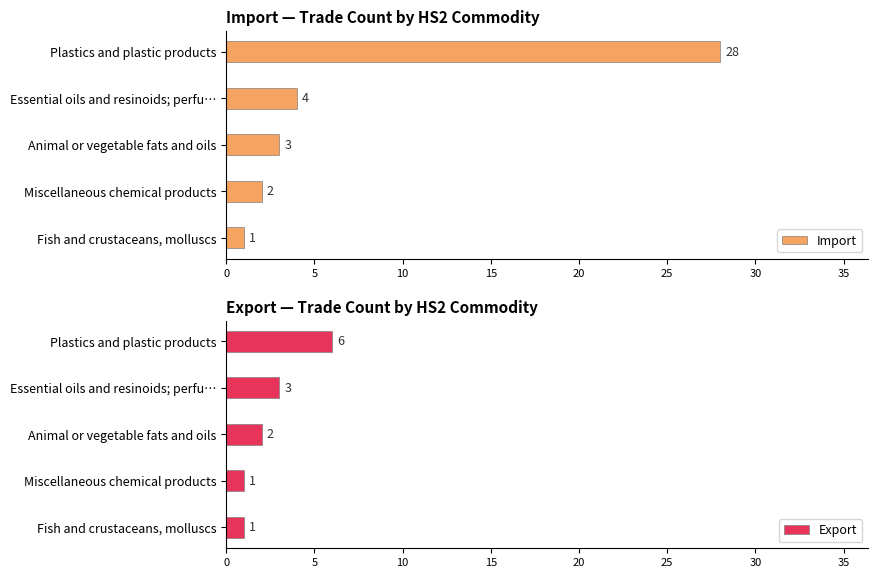

What is the value of the Export bar at the 5th from the left?

1